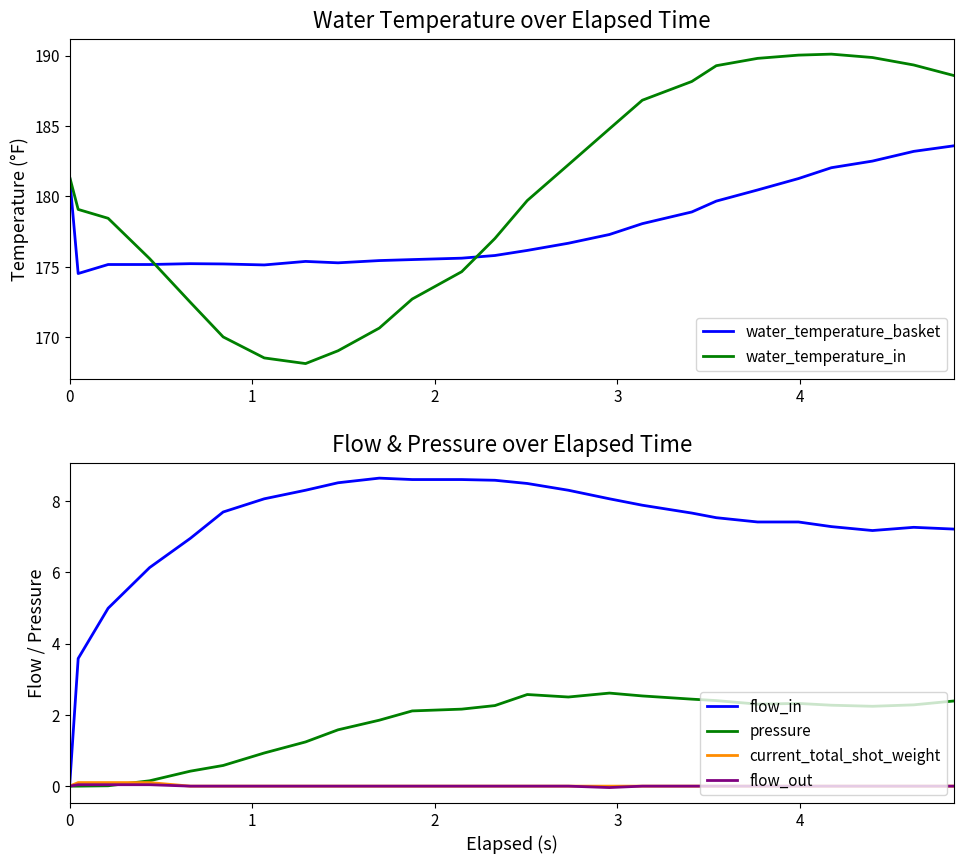

True or false: current_total_shot_weight and water_temperature_basket cross at least once.

False